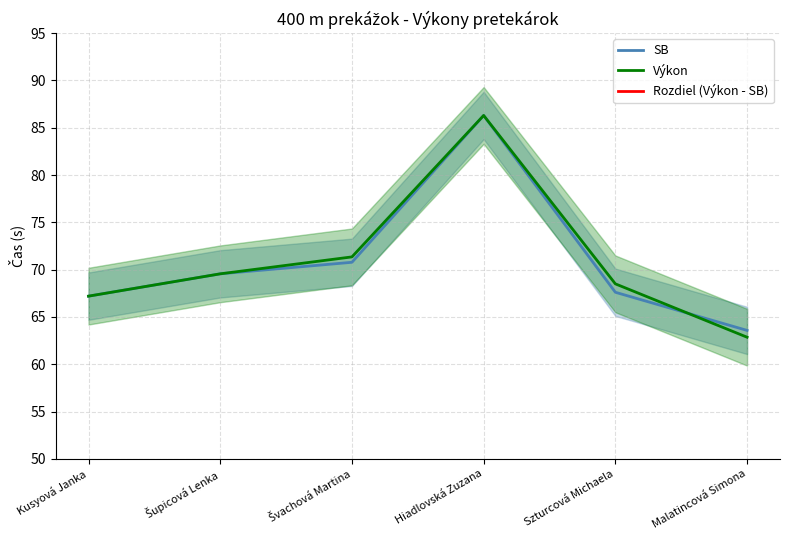

Read the SB value at Hiadlovská Zuzana.

86.3